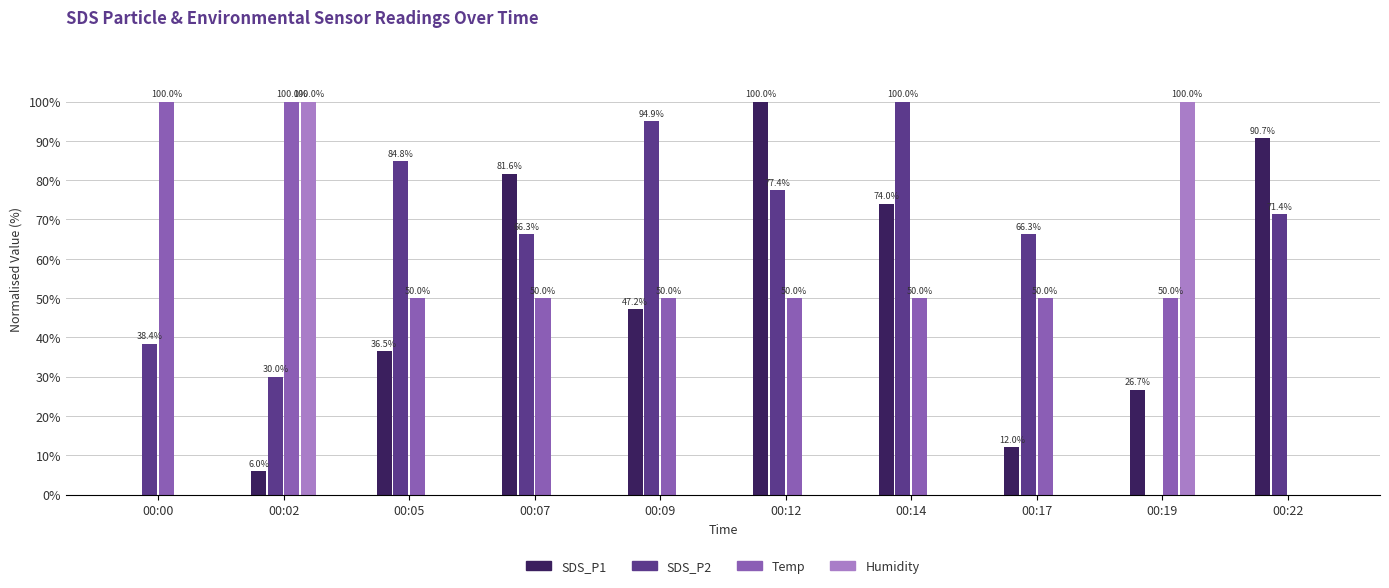

True or false: SDS_P1 has a value of 24.2 at 00:05.

False